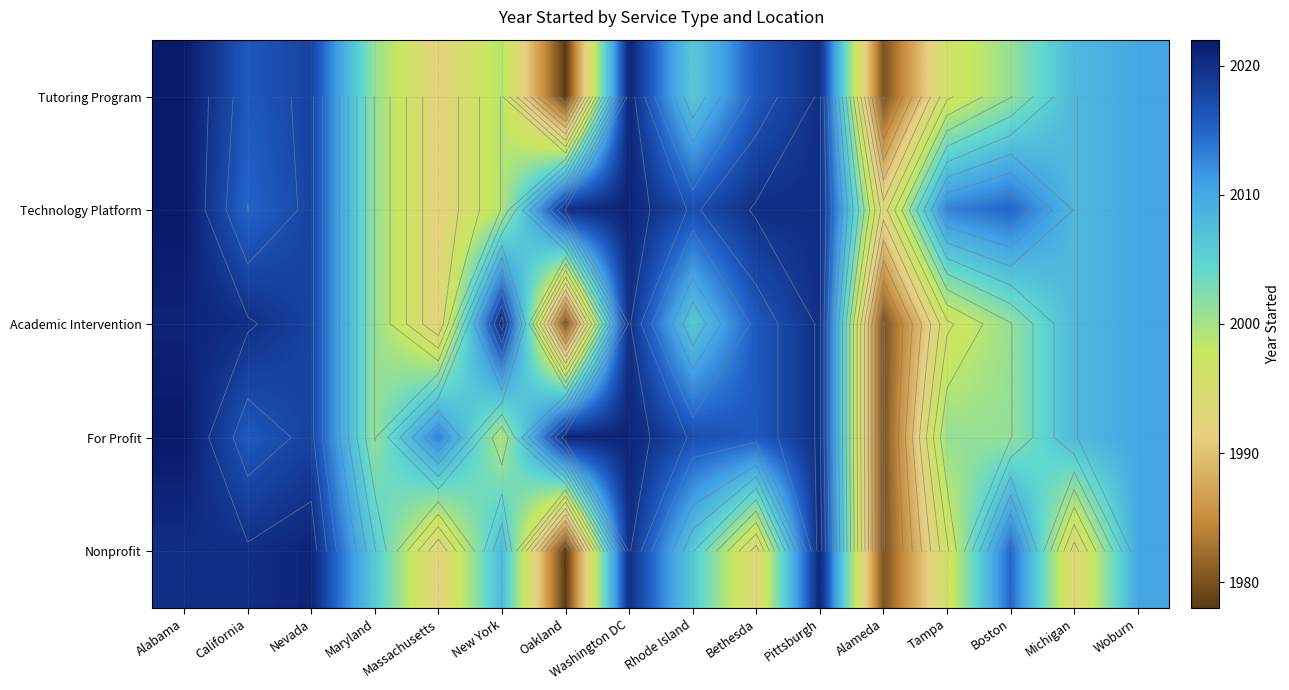

Between Maryland and Pittsburgh, which is larger?

Pittsburgh